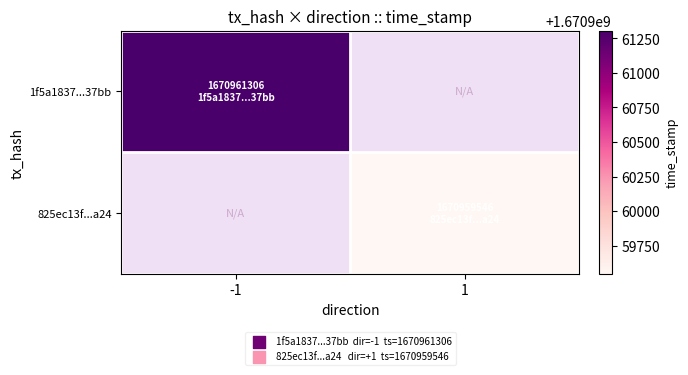

What is the greatest value displayed?

1670961306